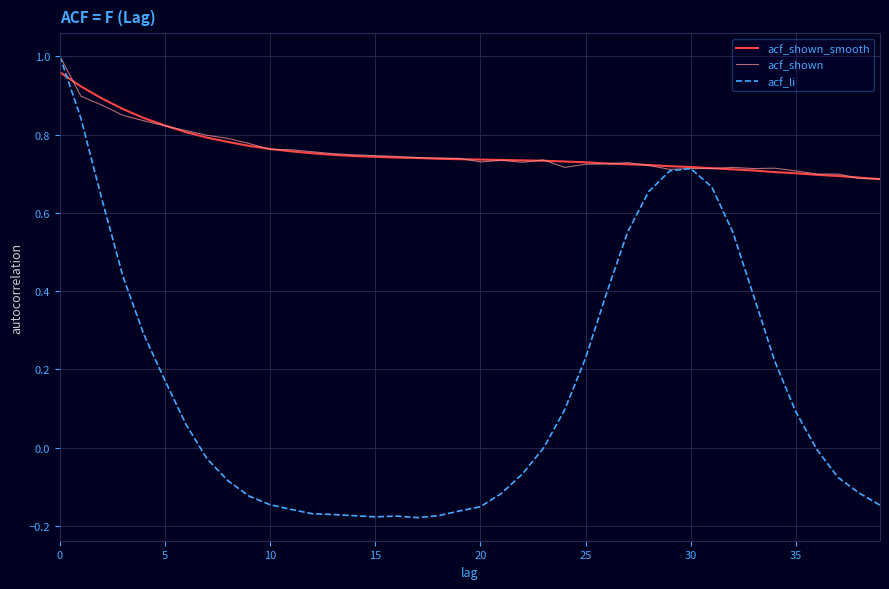

Count the acf_shown values in the range 0 to 1.

40